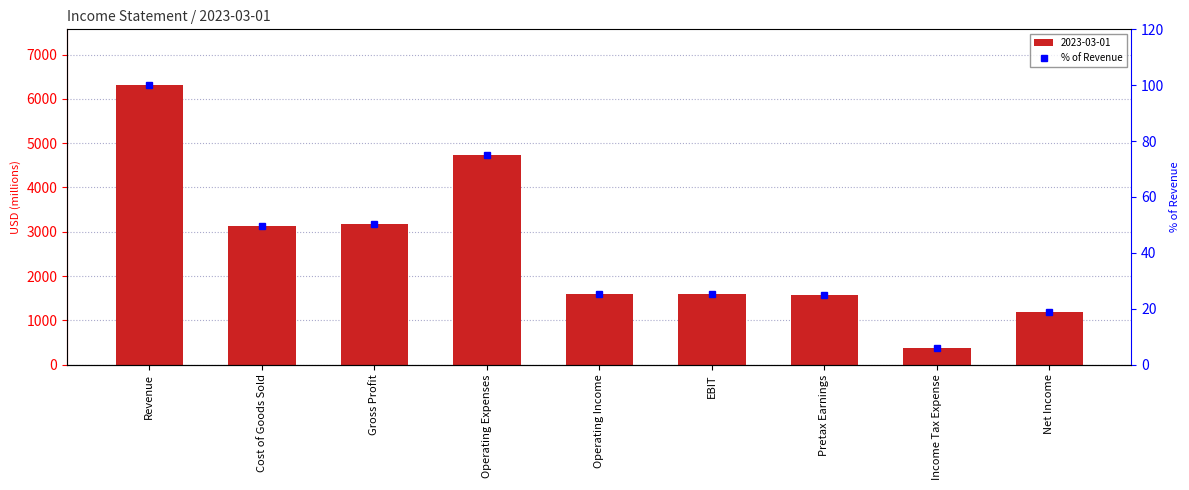

The chart shows a value of 7.7 at EBIT. True or false?

False